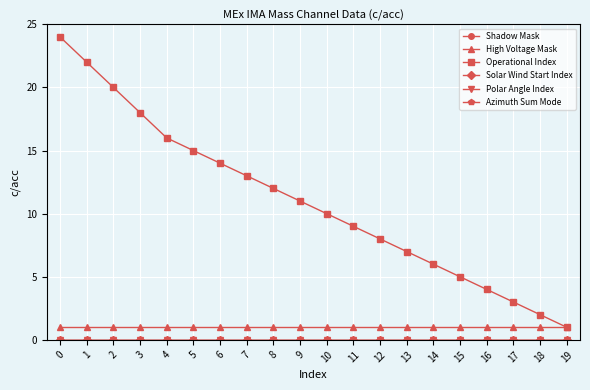

Is it true that Operational Index equals 7 at 13?

True